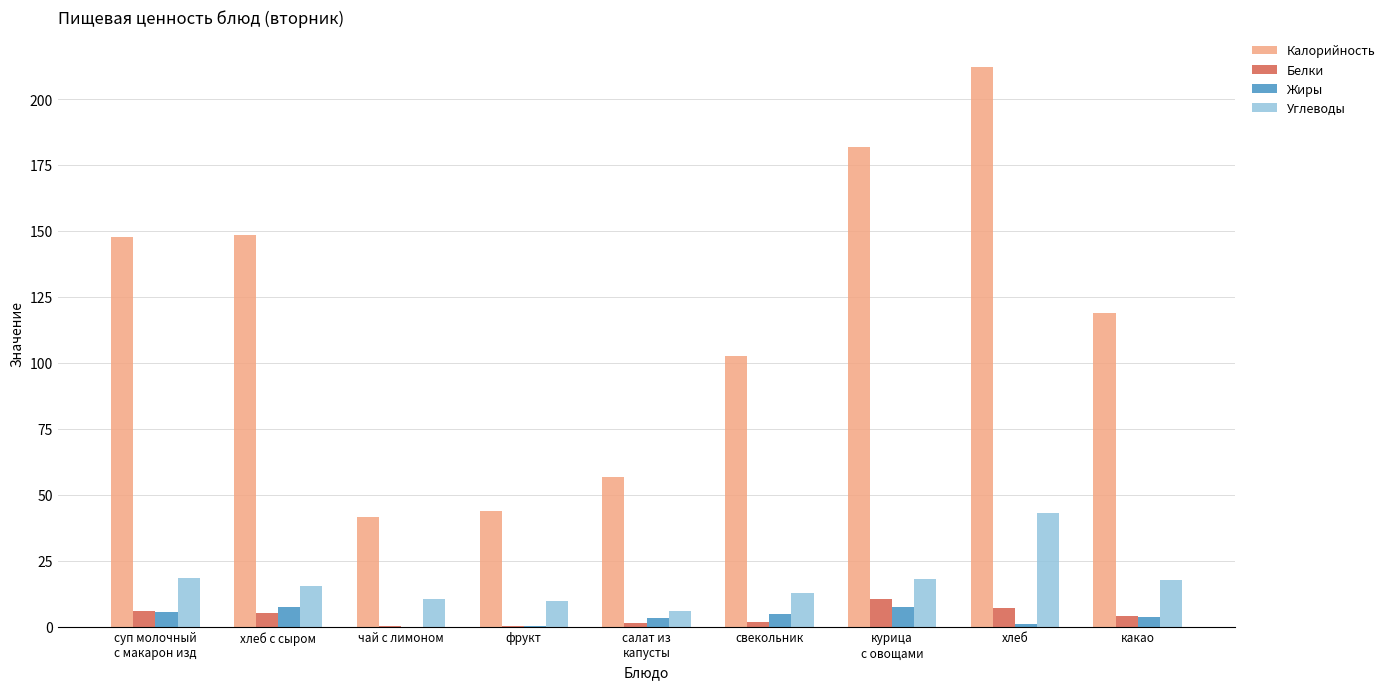

At which label does Белки reach its peak?

курица
с овощами